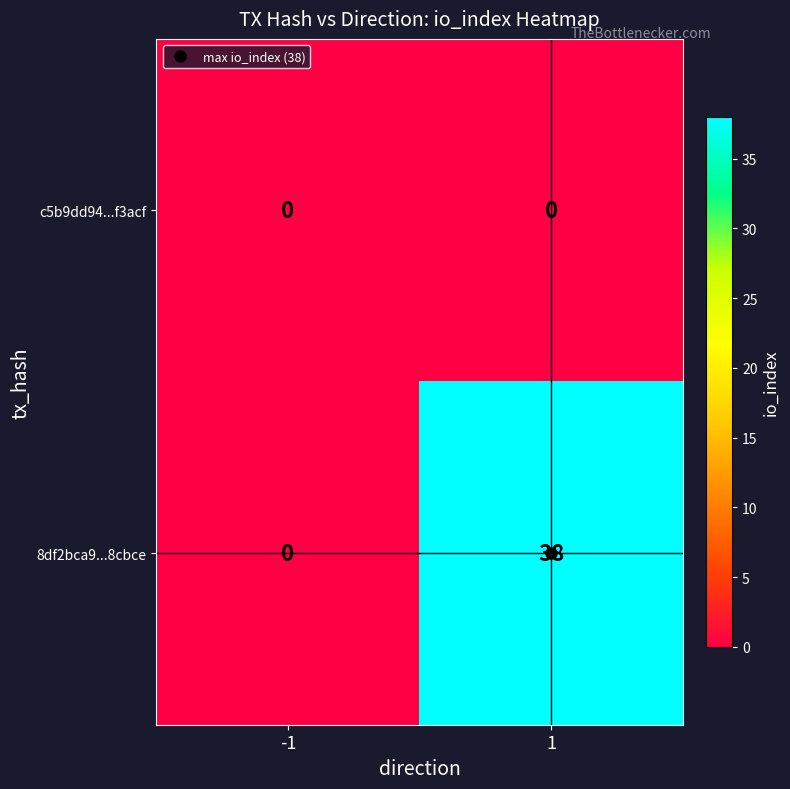

Which series has the largest total across all categories?

8df2bca9...8cbce